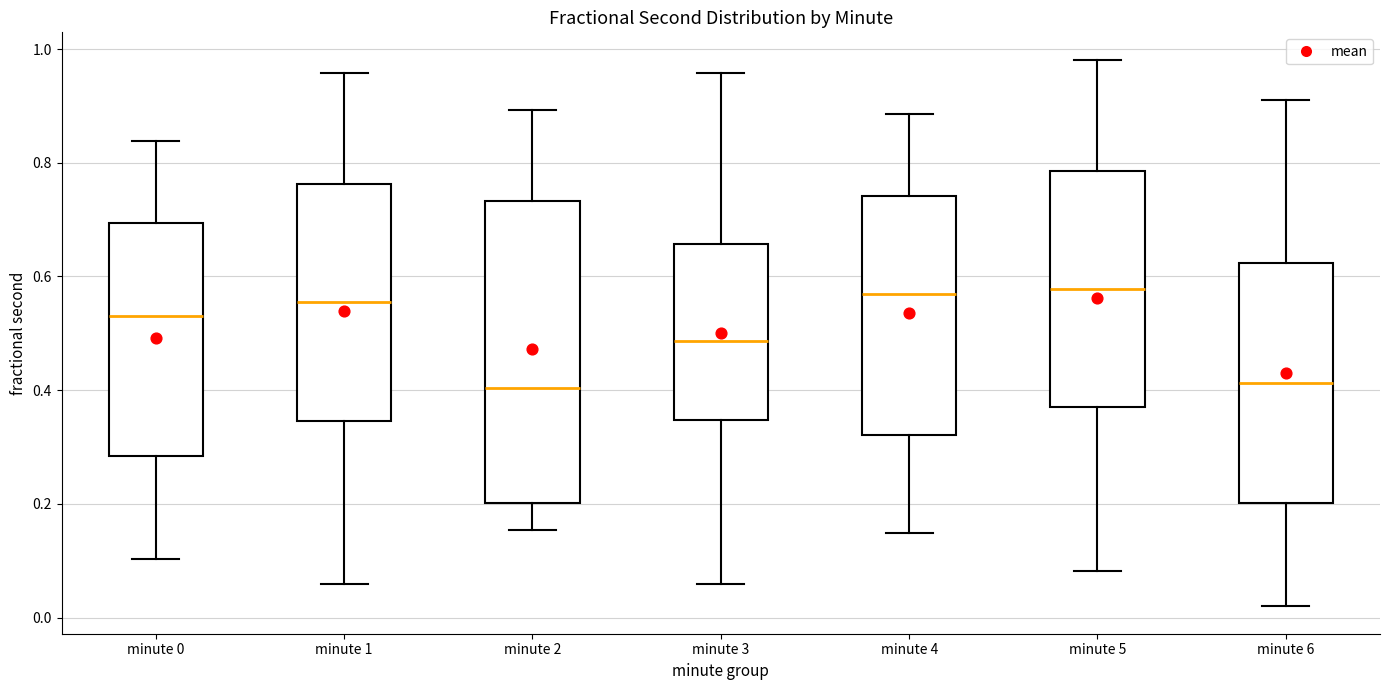

Reading left to right, transcribe this box plot: for each box, give where its median line is, the range the box spans, and where its two whiskers end, as read against the y-axis. The values are not printed on the chart, so give them approximately, as read against the axis.

minute 0: median 0.52, box 0.28 to 0.70, whiskers 0.10 to 0.84
minute 1: median 0.56, box 0.34 to 0.76, whiskers 0.06 to 0.96
minute 2: median 0.40, box 0.20 to 0.74, whiskers 0.16 to 0.90
minute 3: median 0.48, box 0.34 to 0.66, whiskers 0.06 to 0.96
minute 4: median 0.56, box 0.32 to 0.74, whiskers 0.14 to 0.88
minute 5: median 0.58, box 0.36 to 0.78, whiskers 0.08 to 0.98
minute 6: median 0.42, box 0.20 to 0.62, whiskers 0.02 to 0.90